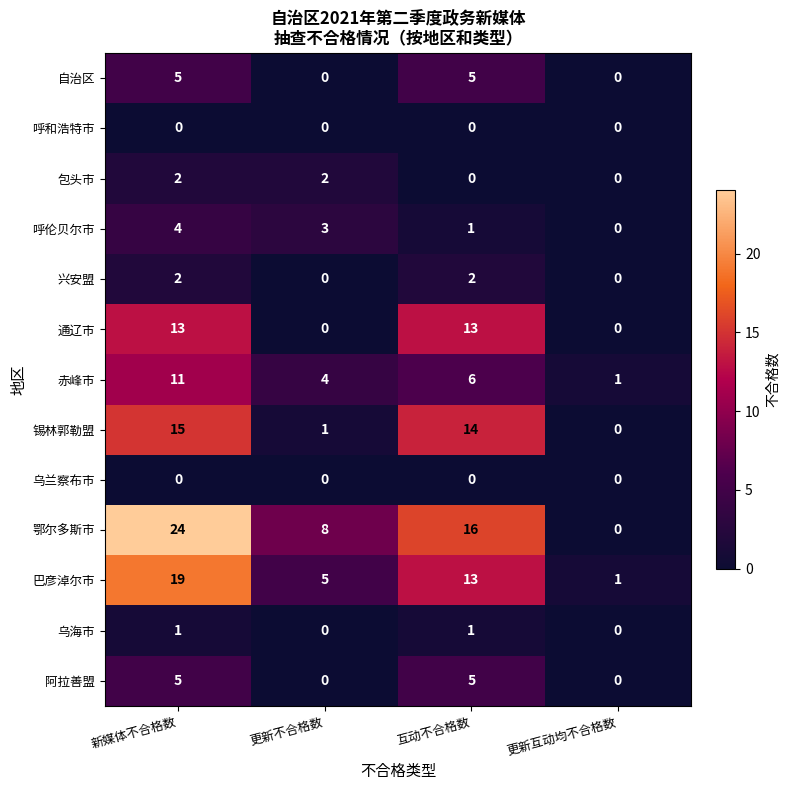

What is the total value across all series at 更新不合格数?

23